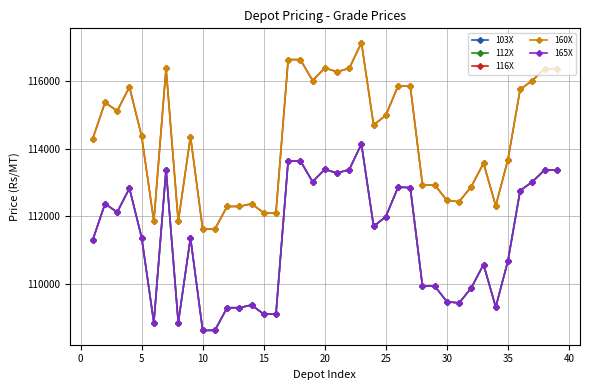

Reading right to left, list all the values displayed in this chart.

103X: 113370	113370	113020	112760	110680	109310	110570	109880	109430	109470	109930	109930	112850	112860	111990	111700	114140	113380	113280	113390	113020	113640	113640	109100	109100	109370	109290	109290	108620	108620	111360	108850	113380	108850	111370	112830	112120	112370	111300
112X: 113370	113370	113020	112760	110680	109310	110570	109880	109430	109470	109930	109930	112850	112860	111990	111700	114140	113380	113280	113390	113020	113640	113640	109100	109100	109370	109290	109290	108620	108620	111360	108850	113380	108850	111370	112830	112120	112370	111300
116X: 116370	116370	116020	115760	113680	112310	113570	112880	112430	112470	112930	112930	115850	115860	114990	114700	117140	116380	116280	116390	116020	116640	116640	112100	112100	112370	112290	112290	111620	111620	114360	111850	116380	111850	114370	115830	115120	115370	114300
160X: 116370	116370	116020	115760	113680	112310	113570	112880	112430	112470	112930	112930	115850	115860	114990	114700	117140	116380	116280	116390	116020	116640	116640	112100	112100	112370	112290	112290	111620	111620	114360	111850	116380	111850	114370	115830	115120	115370	114300
165X: 113370	113370	113020	112760	110680	109310	110570	109880	109430	109470	109930	109930	112850	112860	111990	111700	114140	113380	113280	113390	113020	113640	113640	109100	109100	109370	109290	109290	108620	108620	111360	108850	113380	108850	111370	112830	112120	112370	111300